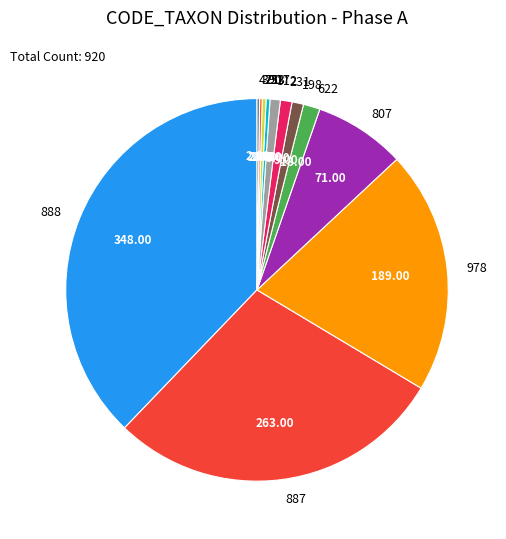

Is the sum of 978 and 622 greater than half?

No